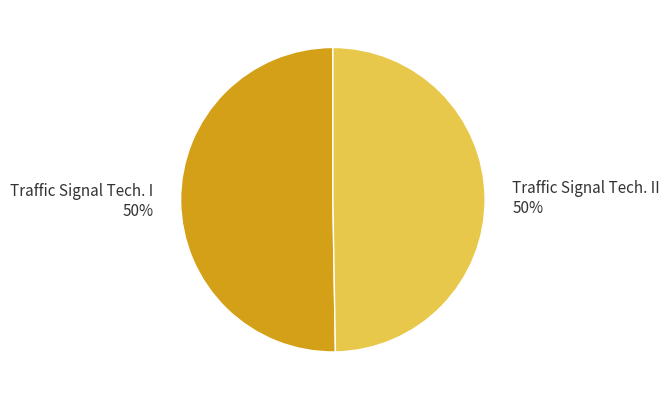

Approximately how many times larger is the value at Traffic Signal Tech. I compared to Traffic Signal Tech. II?

1.0